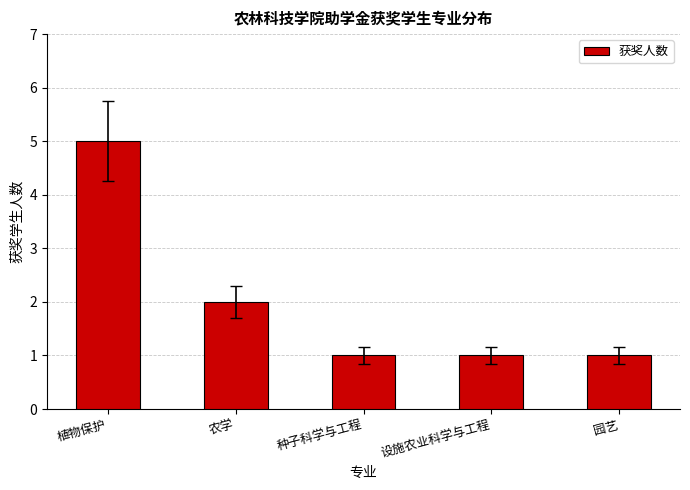

How many values are between 1 and 2?

4